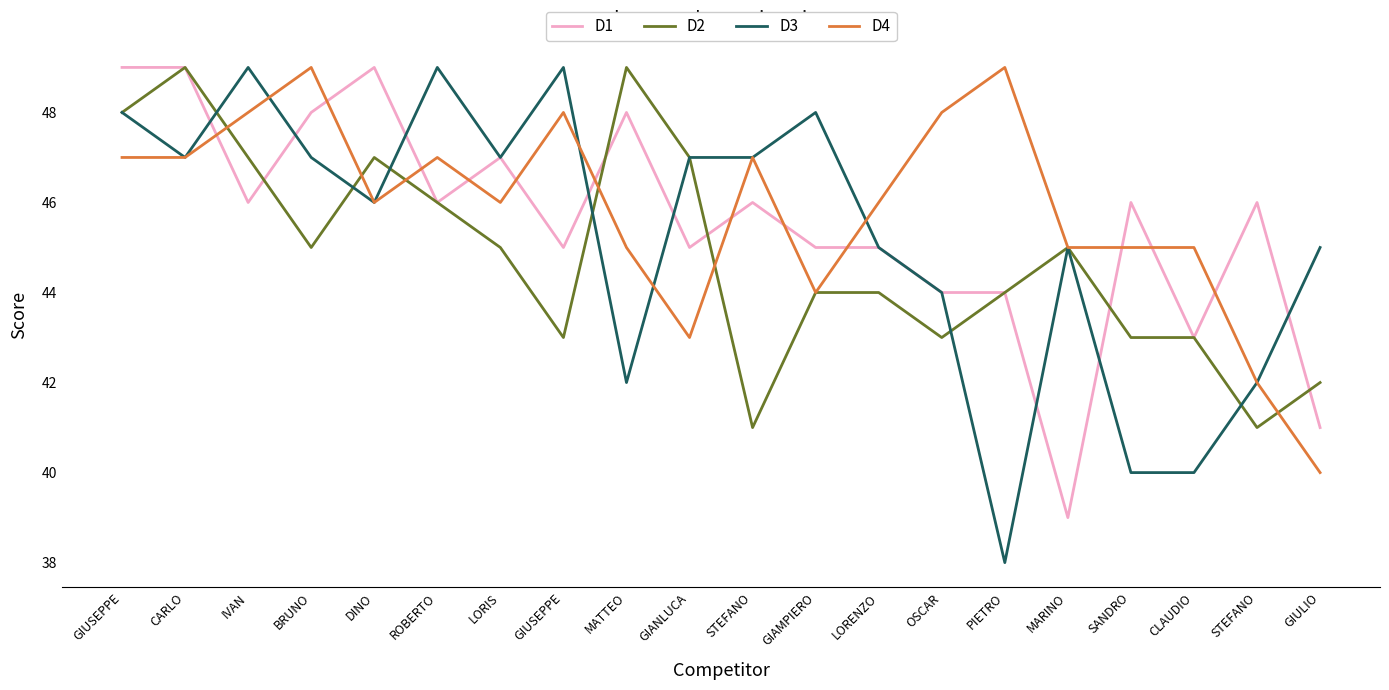

Which series changed the most between PIETRO and GIULIO?

D4